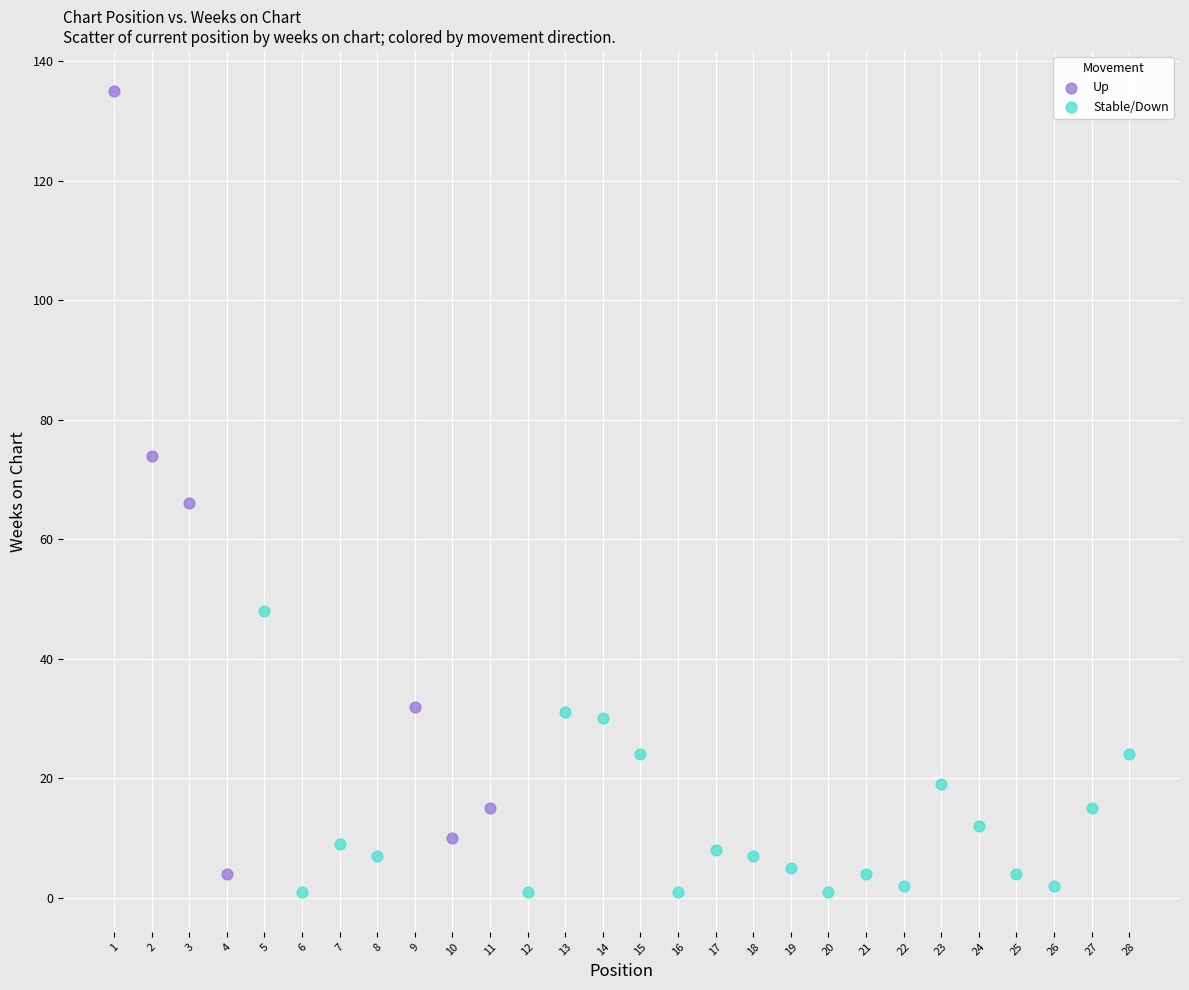

Which series has the widest spread of Y values?

Up